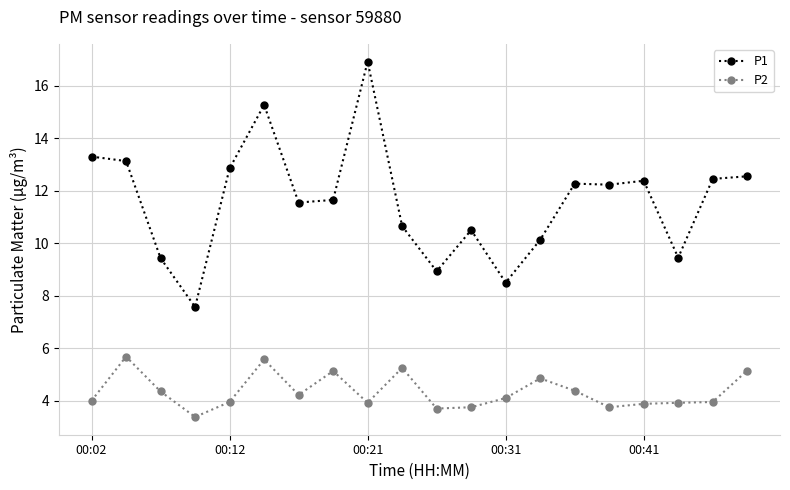

Rank the series by their average value, from highest to lowest.

P1, P2